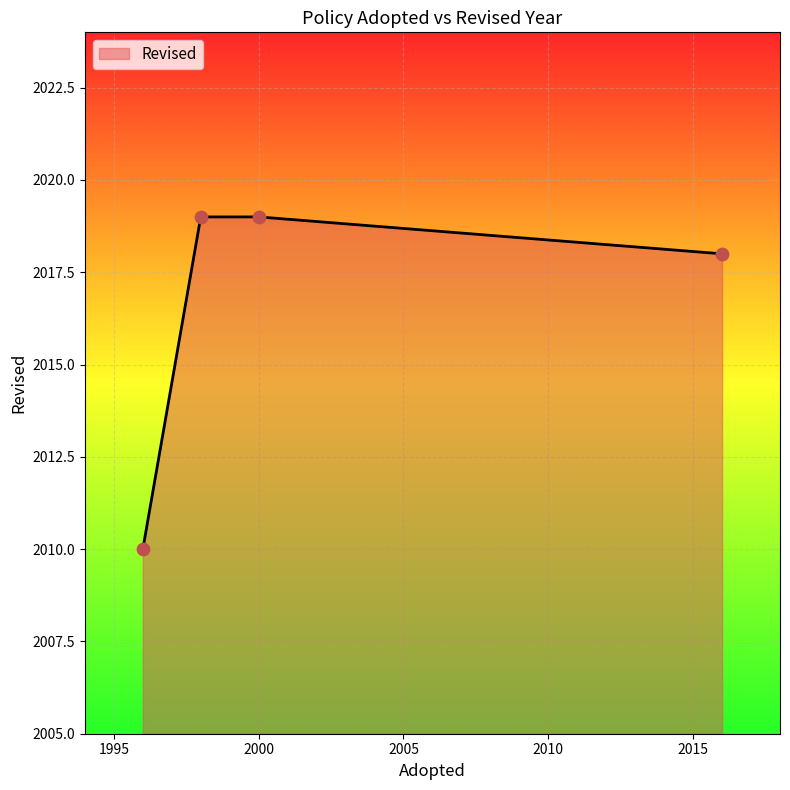

True or false: there are more than 2 points higher than both neighbors.

False